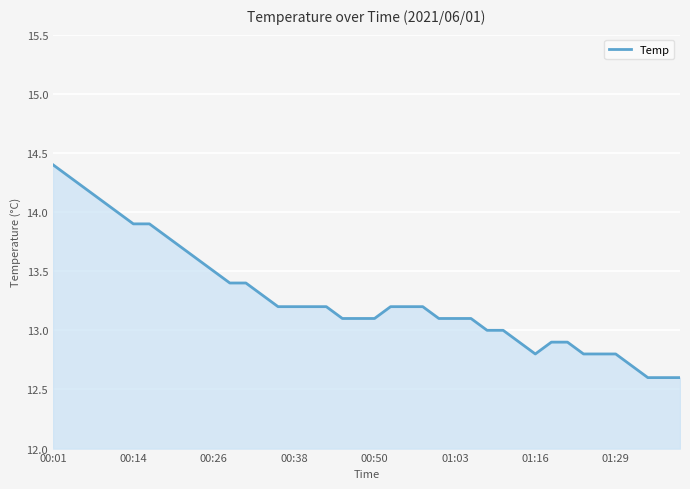

What is the greatest value displayed?

14.4